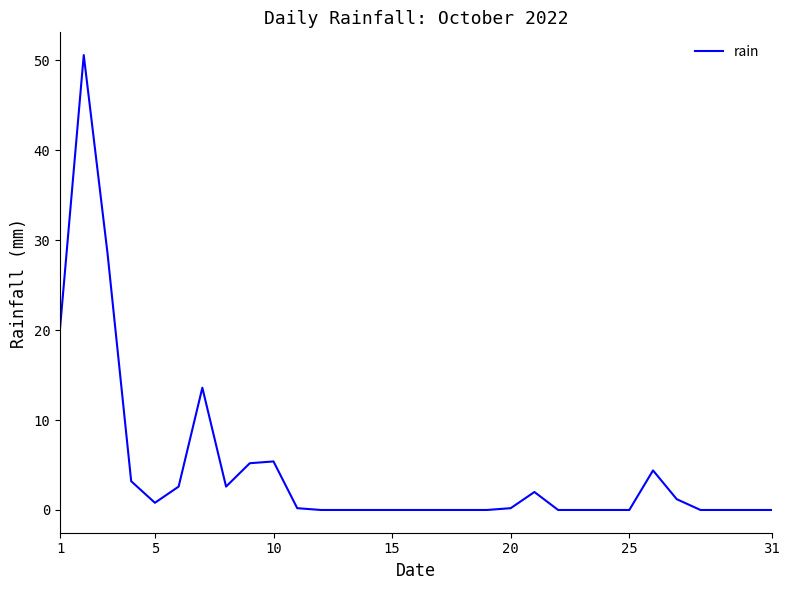

What is the greatest value displayed?

50.6